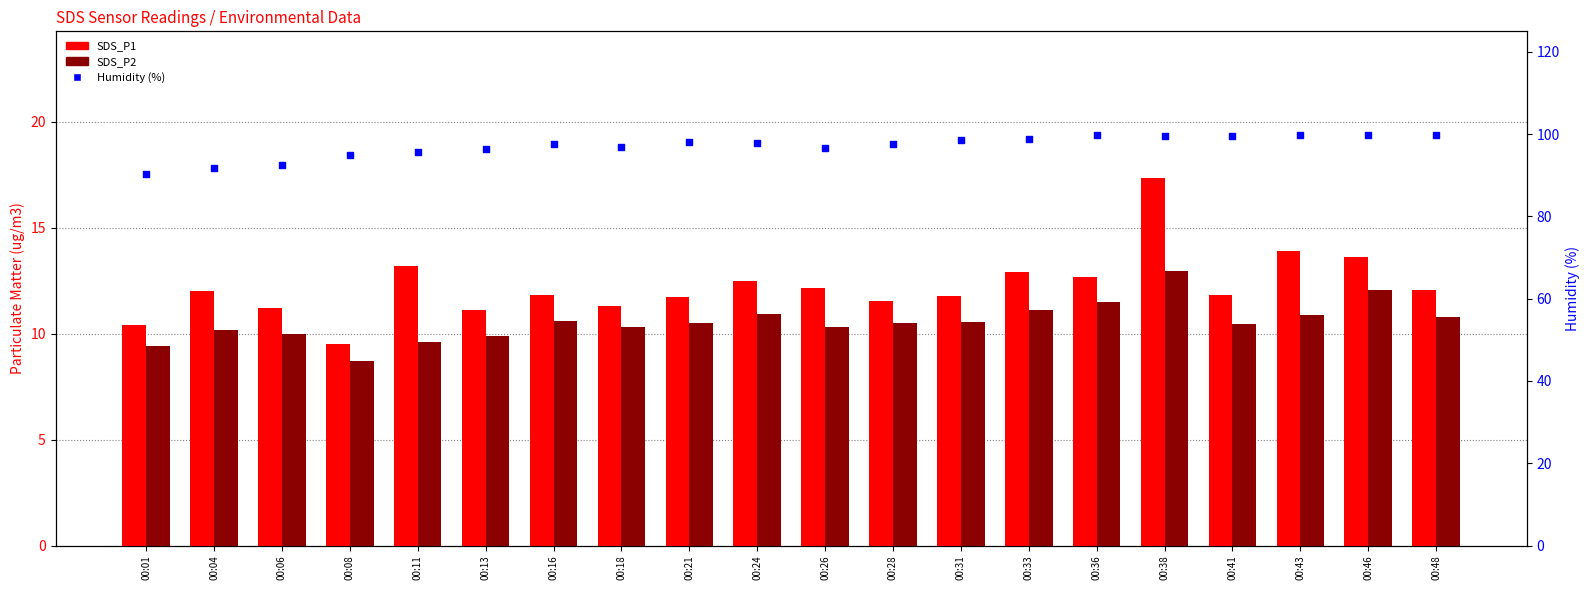

At how many categories does at least one series exceed 92?

18